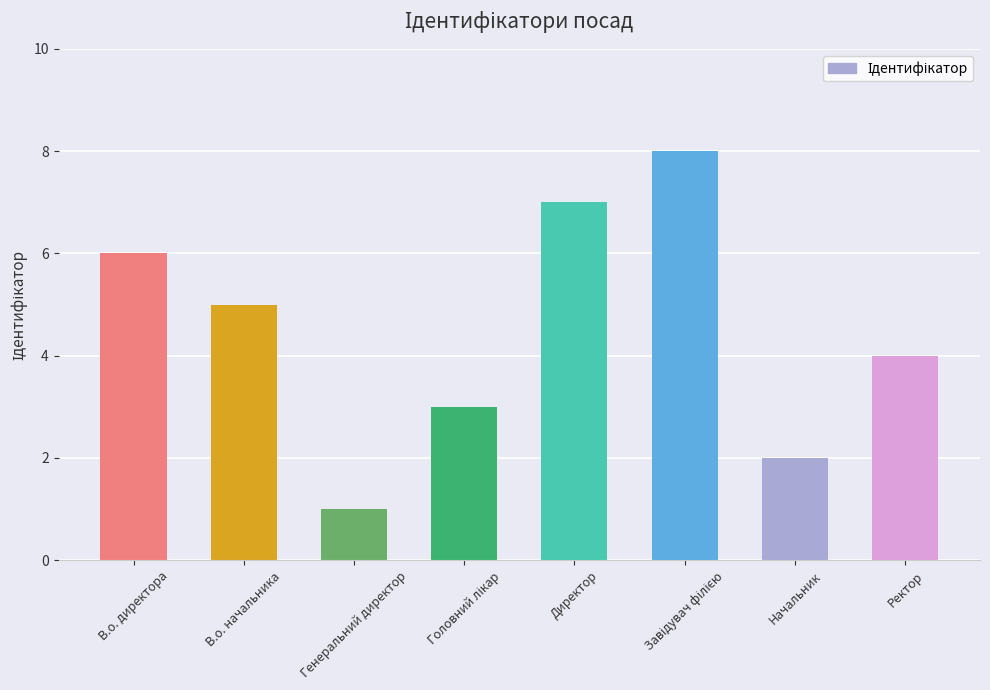

What is the difference between the maximum and minimum values?

7